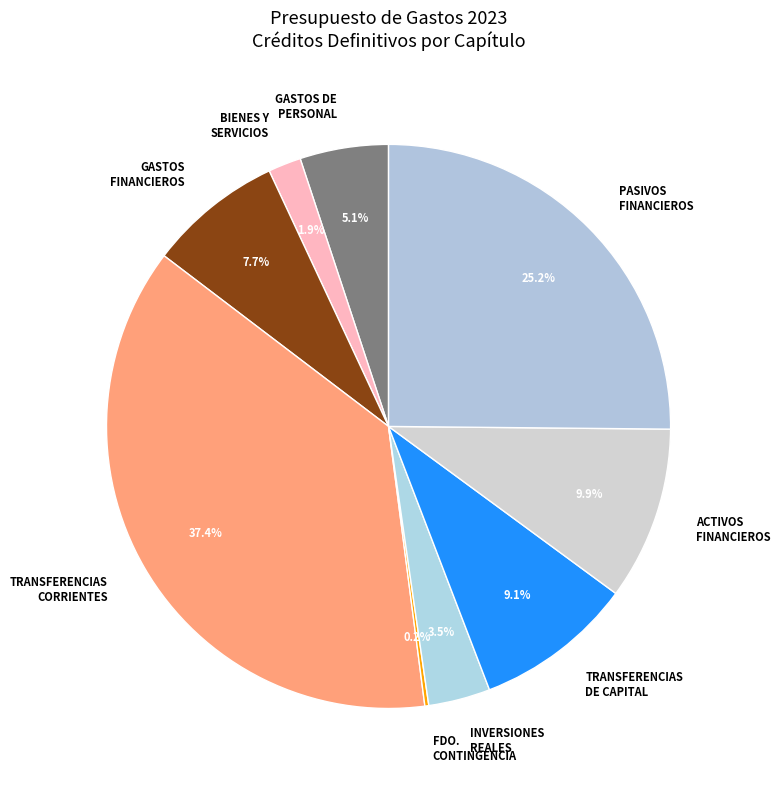

To the nearest percent, what portion does GASTOS FINANCIEROS represent?

8%